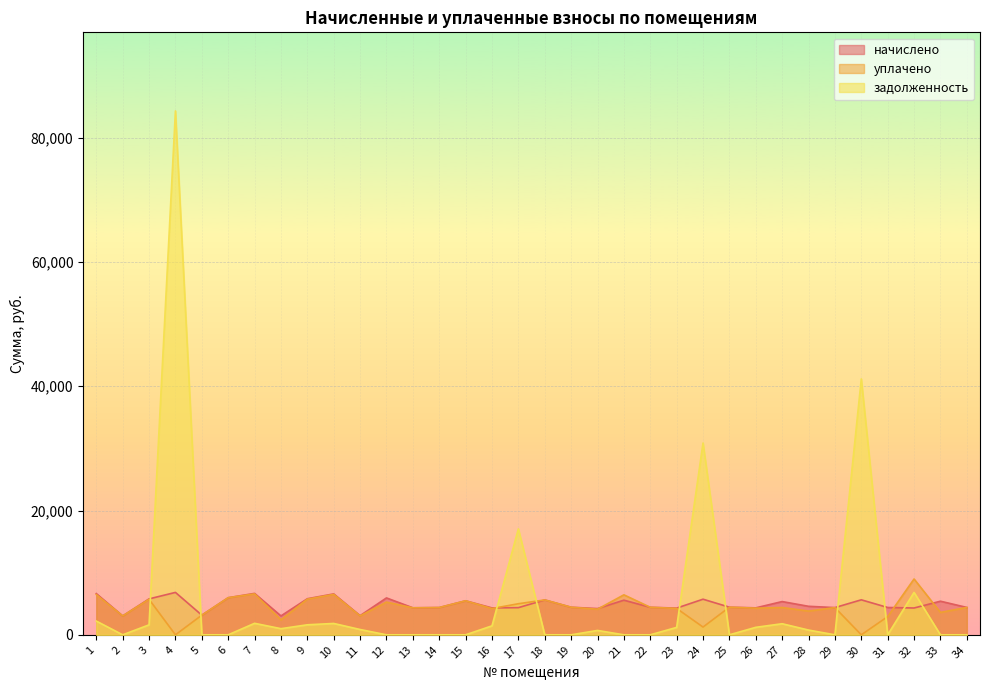

What is the difference between the highest and lowest values at 23?

3103.6